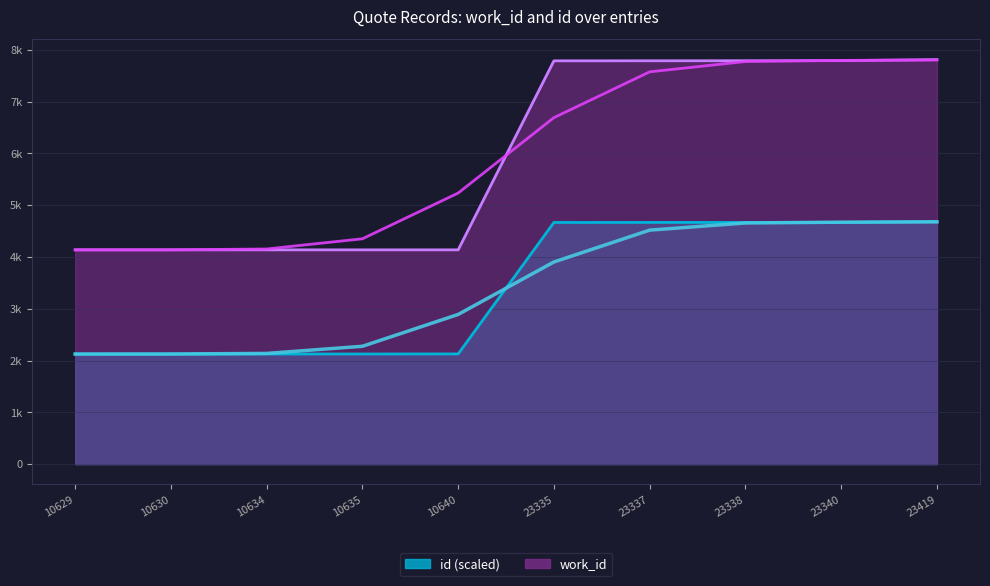

At how many categories does at least one series exceed 7492?

5